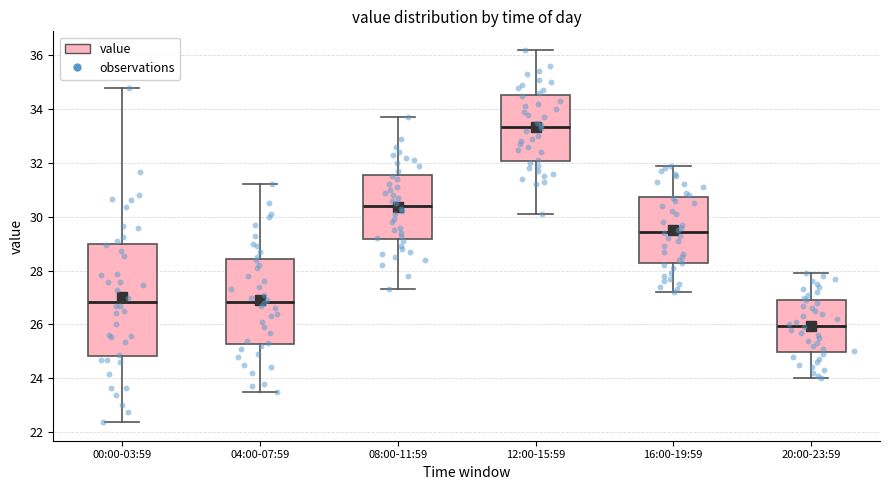

Comparing the boxes themselves (not the whiskers), which one is the tallest?

00:00-03:59